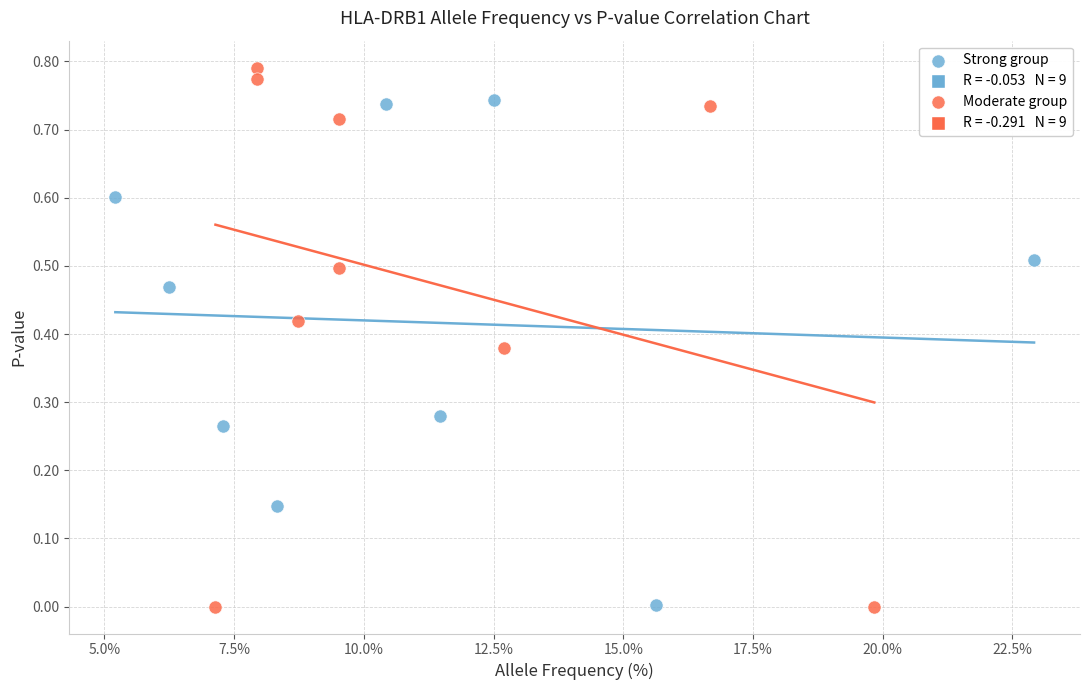

Which series has the widest spread of Y values?

Moderate group